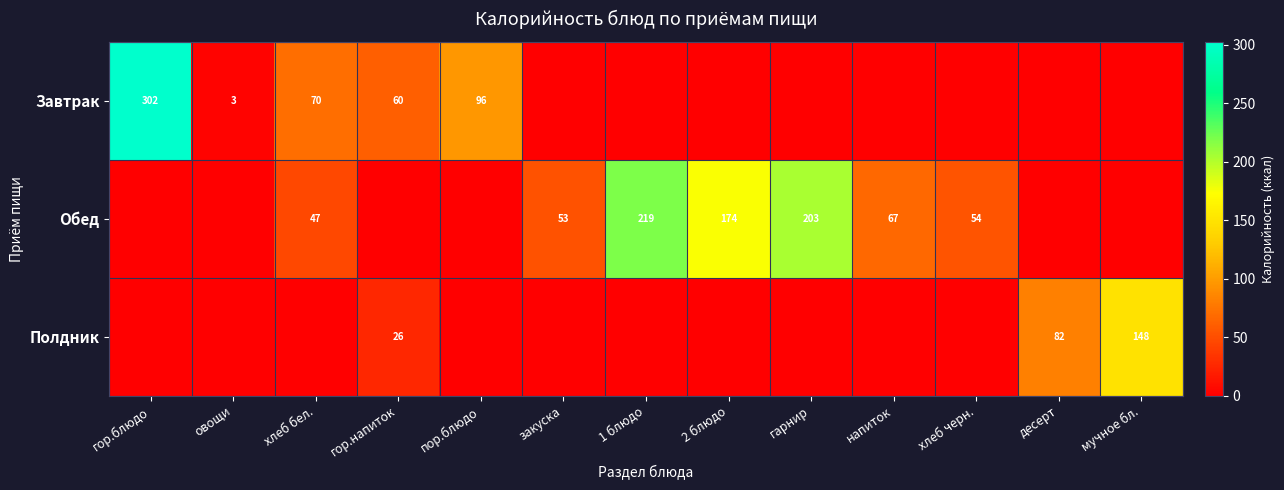

Is the value of Обед at напиток greater than the value of Завтрак at пор.блюдо?

No